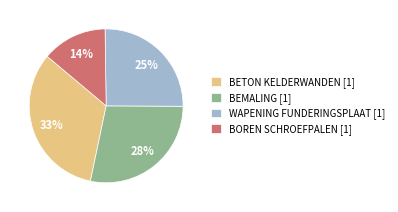

To the nearest percent, what is the average slice percentage?

25%